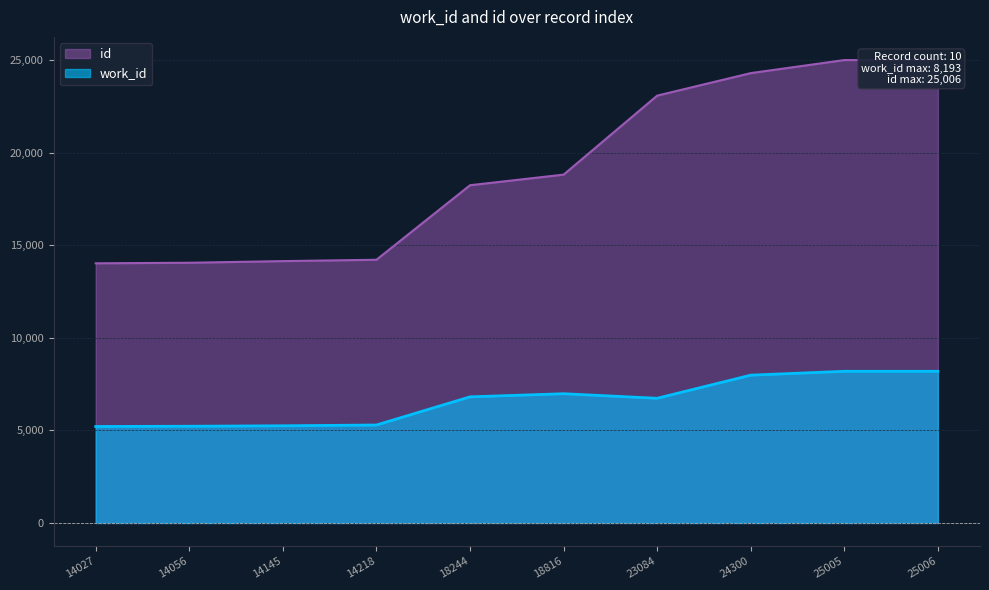

Is it true that id equals 21733 at 14145?

False